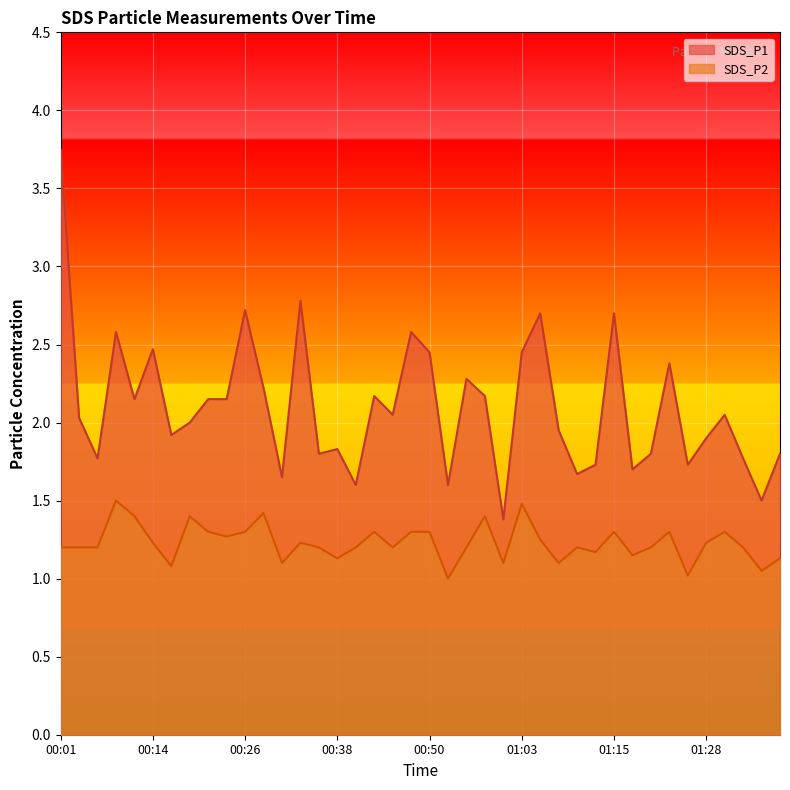

Rank the series by their average value, from highest to lowest.

SDS_P1, SDS_P2